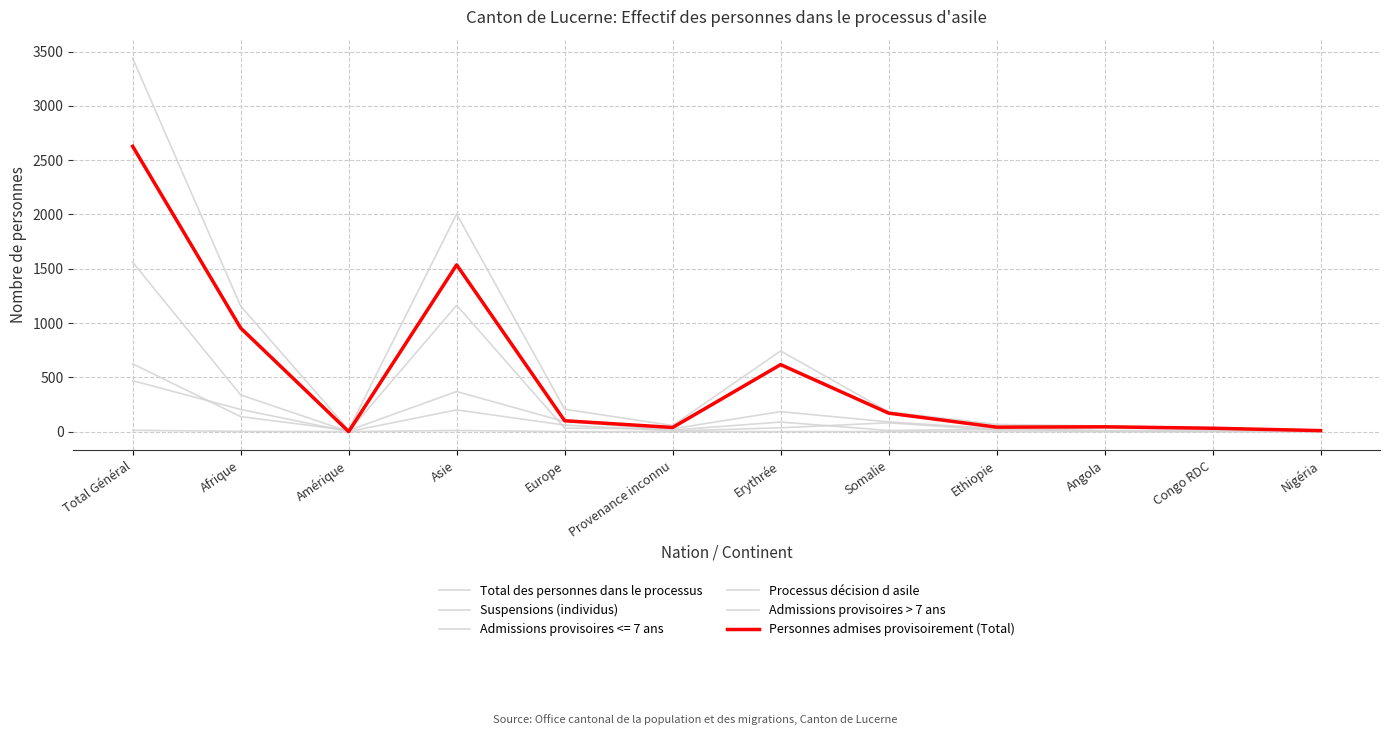

What is the minimum value for Processus décision d asile?

1